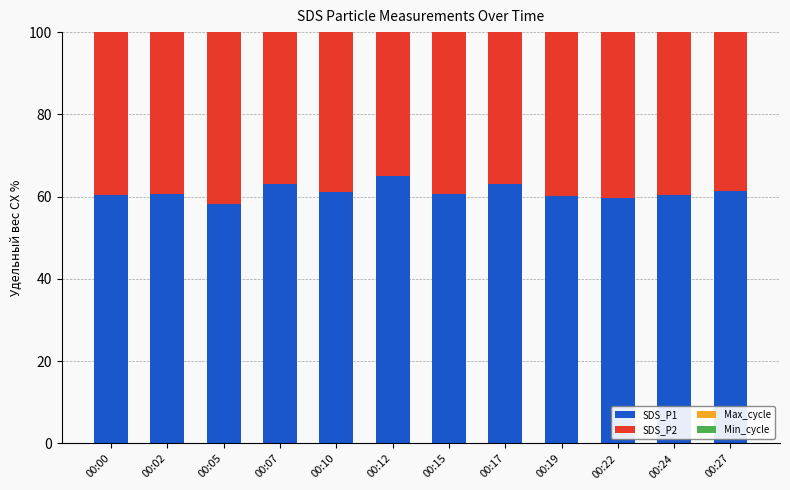

The value of Max_cycle at 00:27 is 7.8. True or false?

False